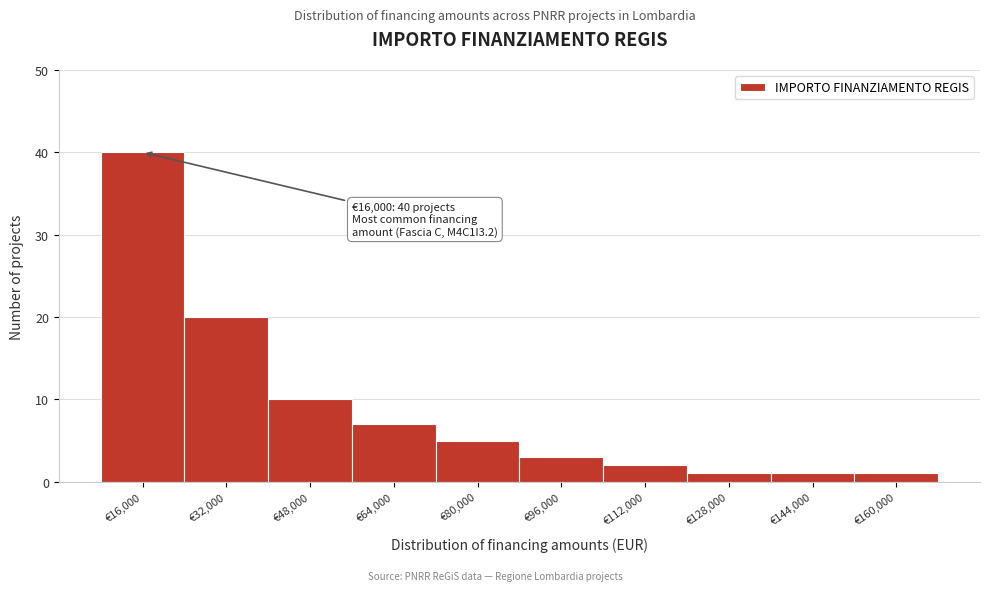

Reading right to left, transcribe all the data shown in this chart.

€160,000=1	€144,000=1	€128,000=1	€112,000=2	€96,000=3	€80,000=5	€64,000=7	€48,000=10	€32,000=20	€16,000=40